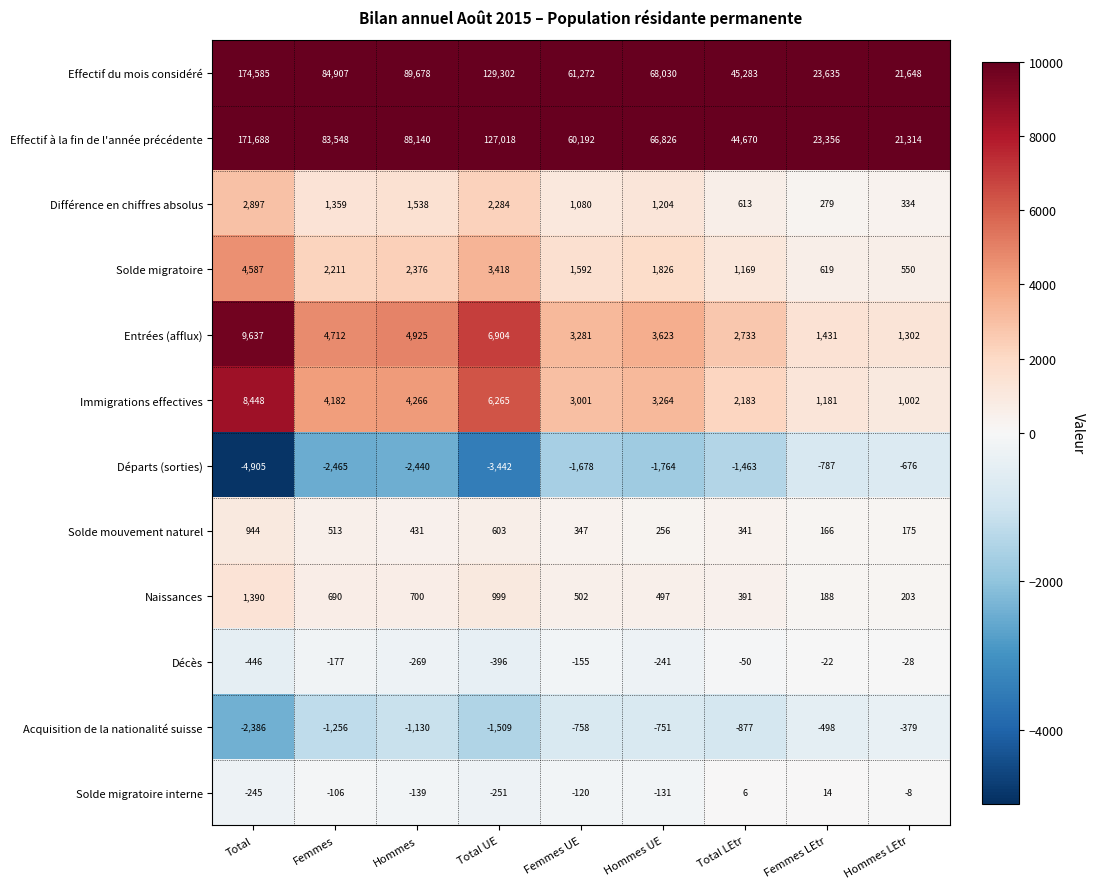

Rank the series at Hommes from lowest to highest value.

Départs (sorties), Acquisition de la nationalité suisse, Décès, Solde migratoire interne, Solde mouvement naturel, Naissances, Différence en chiffres absolus, Solde migratoire, Immigrations effectives, Entrées (afflux), Effectif à la fin de l'année précédente, Effectif du mois considéré